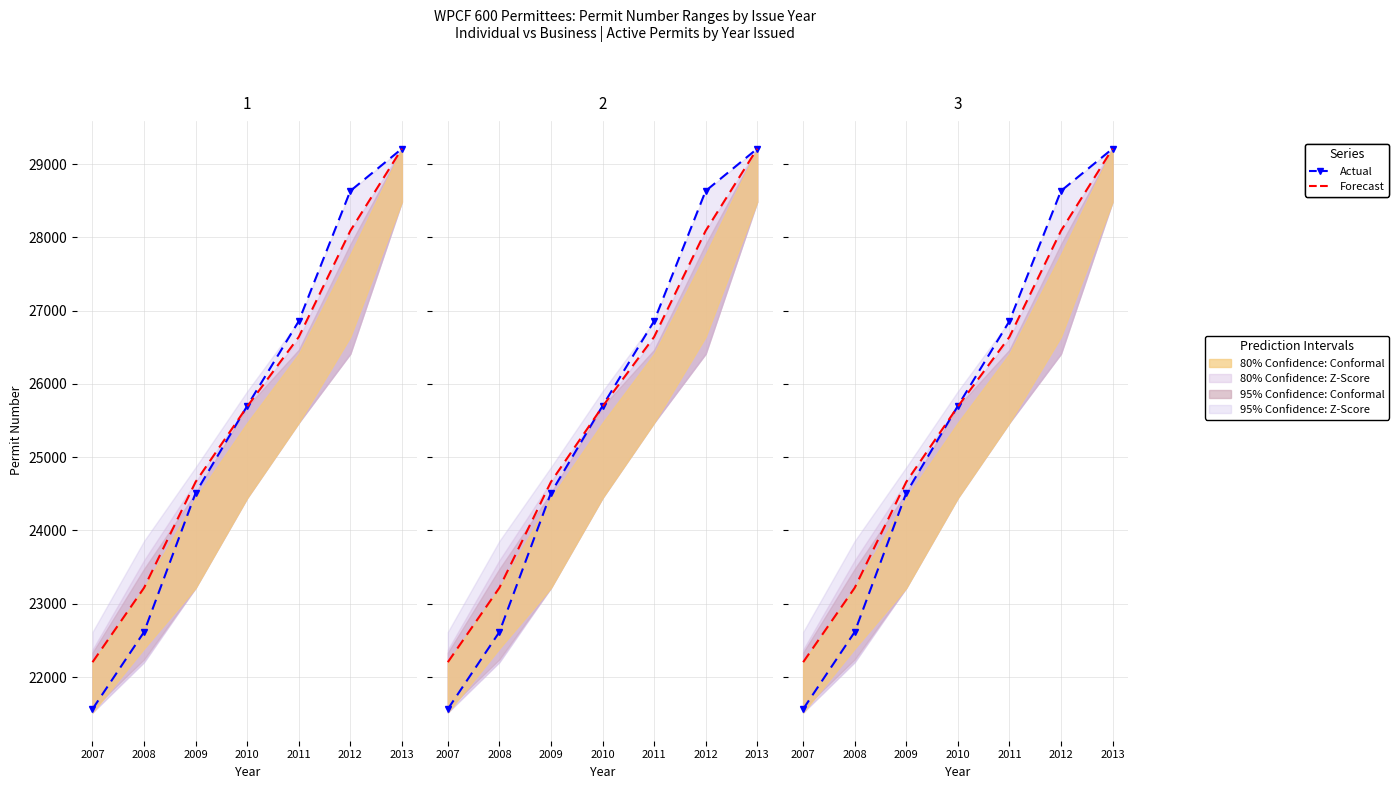

At which label does Forecast reach its minimum?

2007